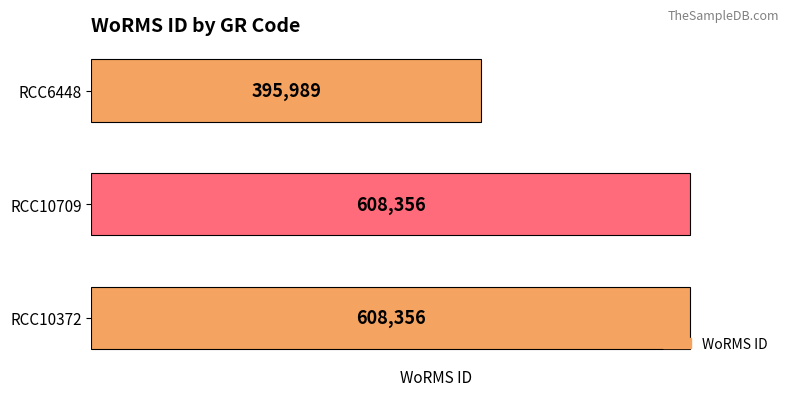

The value at RCC6448 is 184169. True or false?

False